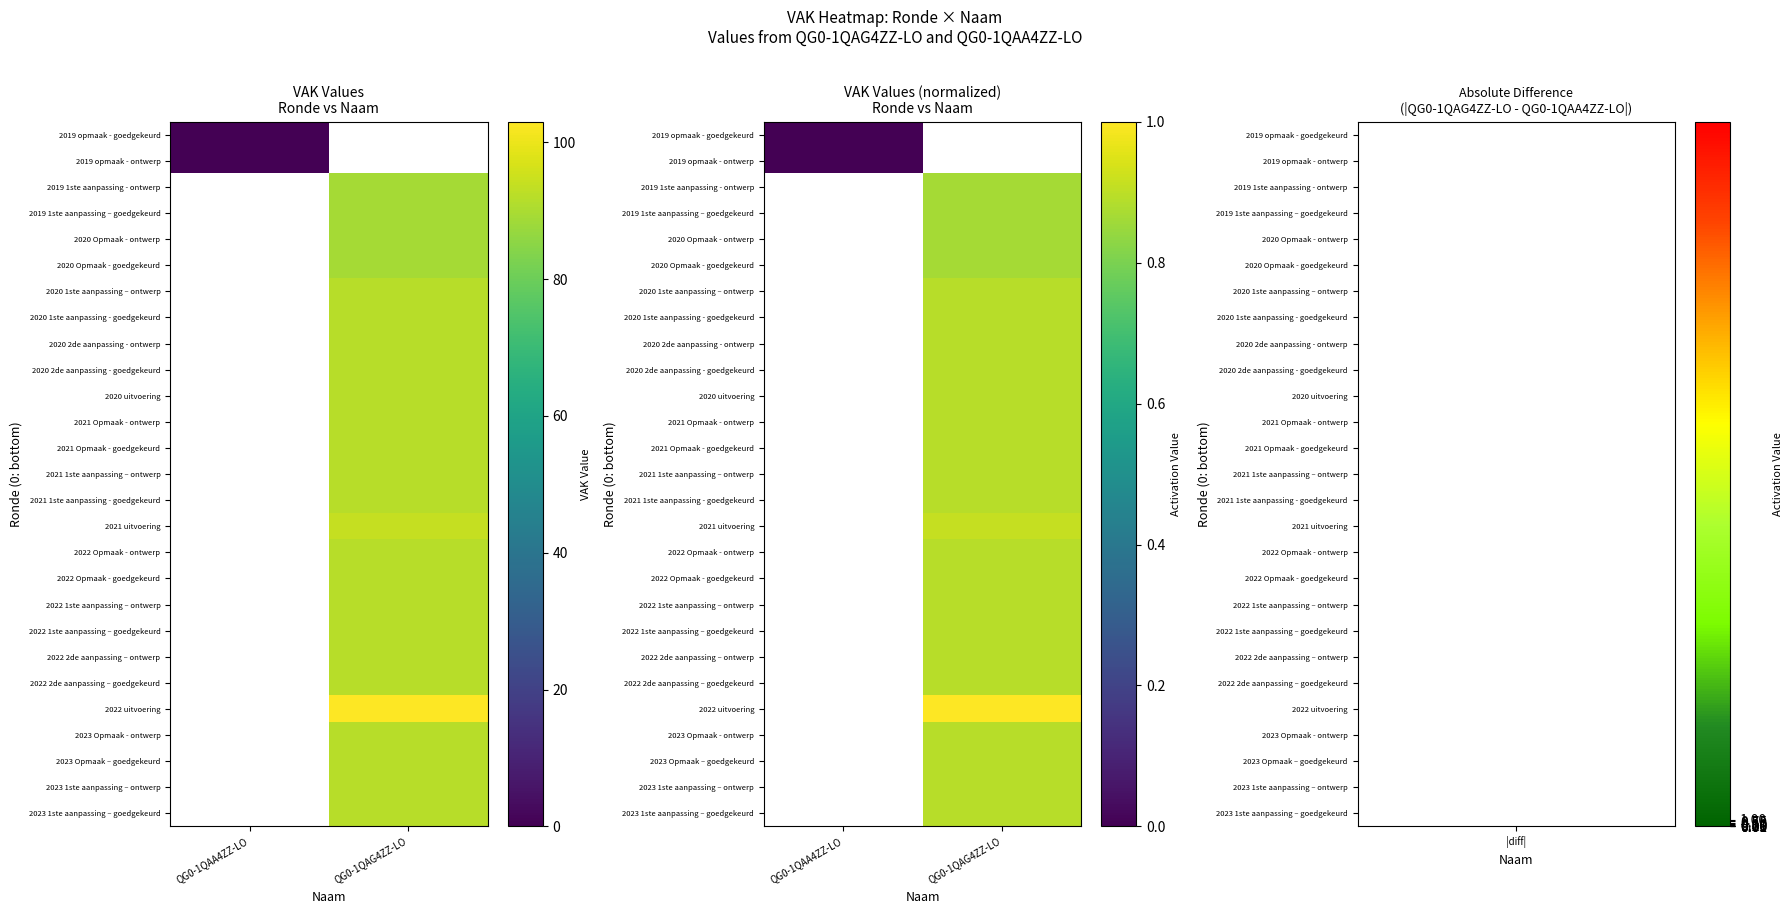

How many categories are shown in the chart?

2